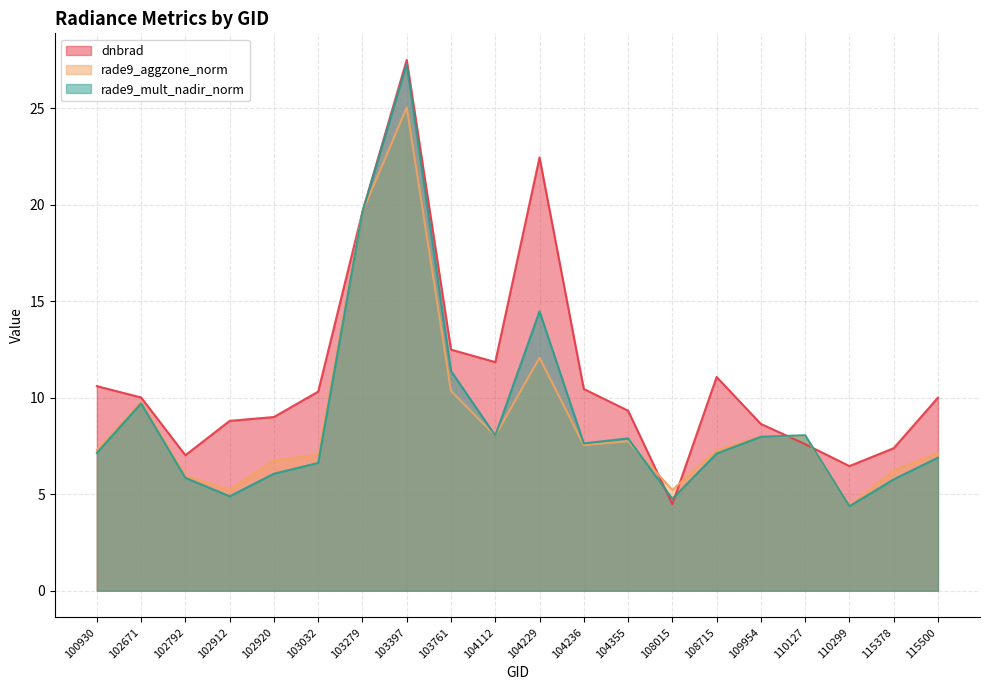

True or false: rade9_aggzone_norm and dnbrad cross at least once.

True